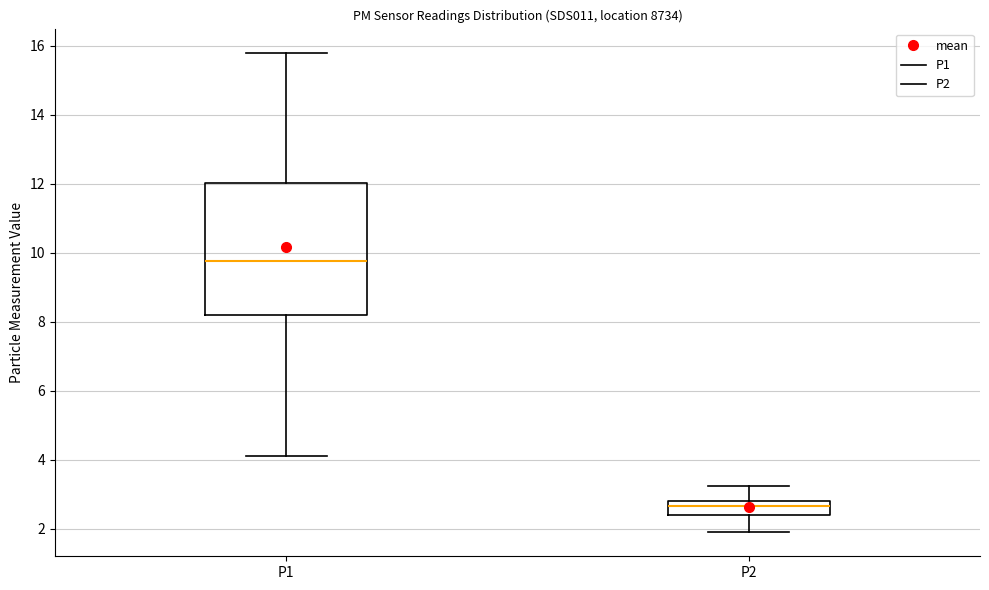

Where does the lower whisker of the box for P2 end on the y-axis? The values are not printed on the chart, so give them approximately, as read against the axis.

2.0